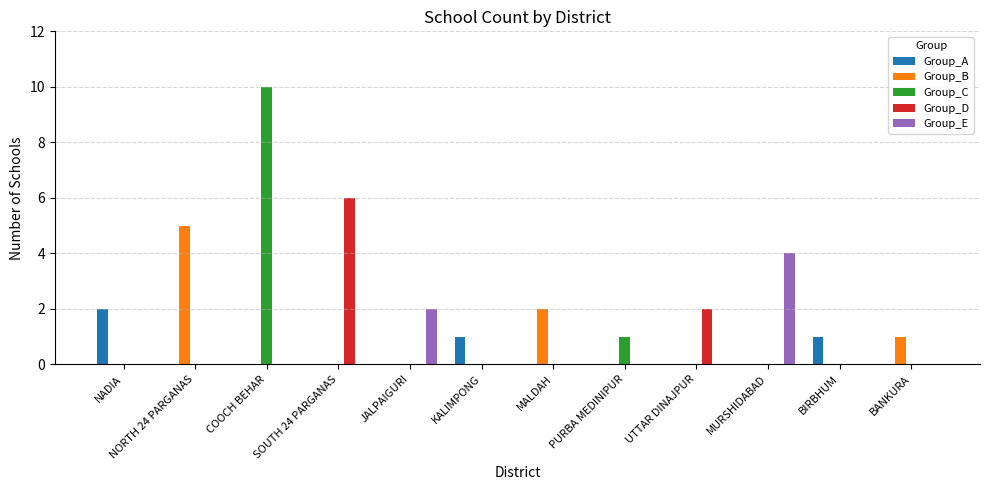

Is the value of Group_C at UTTAR DINAJPUR greater than the value of Group_E at MURSHIDABAD?

No